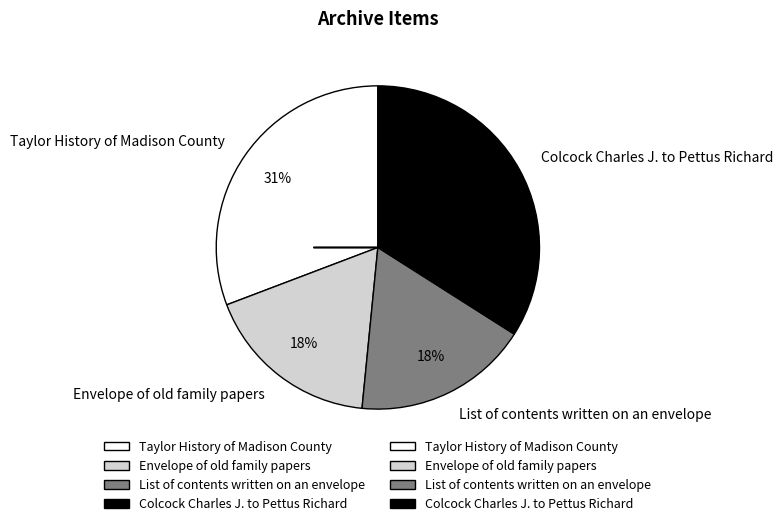

Combined, do List of contents written on an envelope and Envelope of old family papers account for over 50%?

No